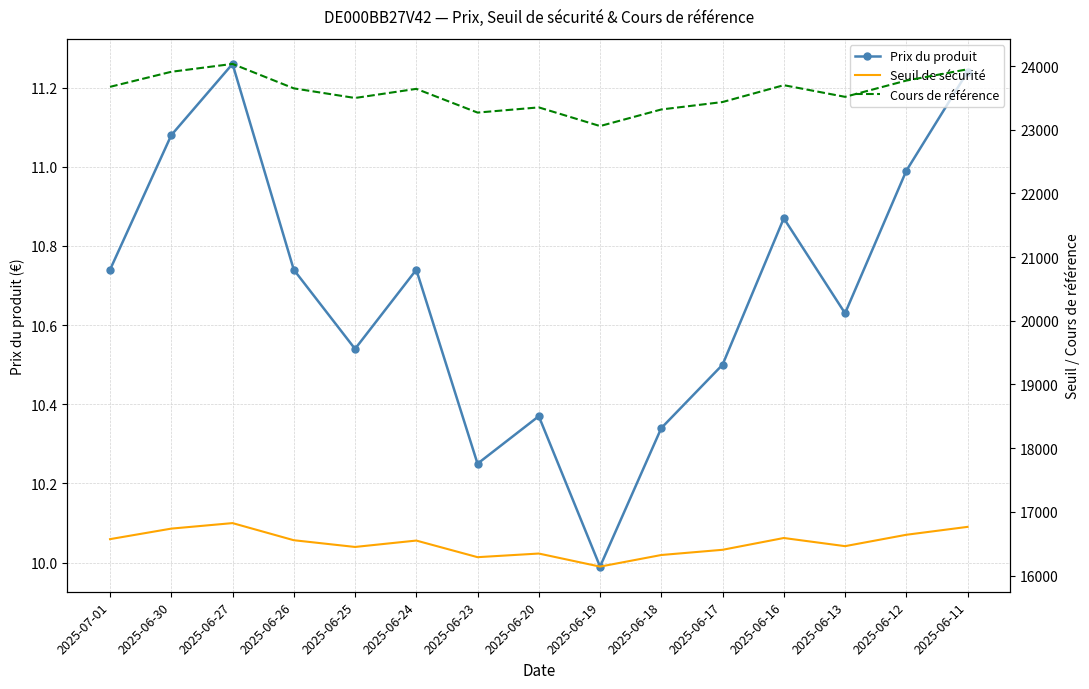

Which series has the largest total across all categories?

Cours de référence